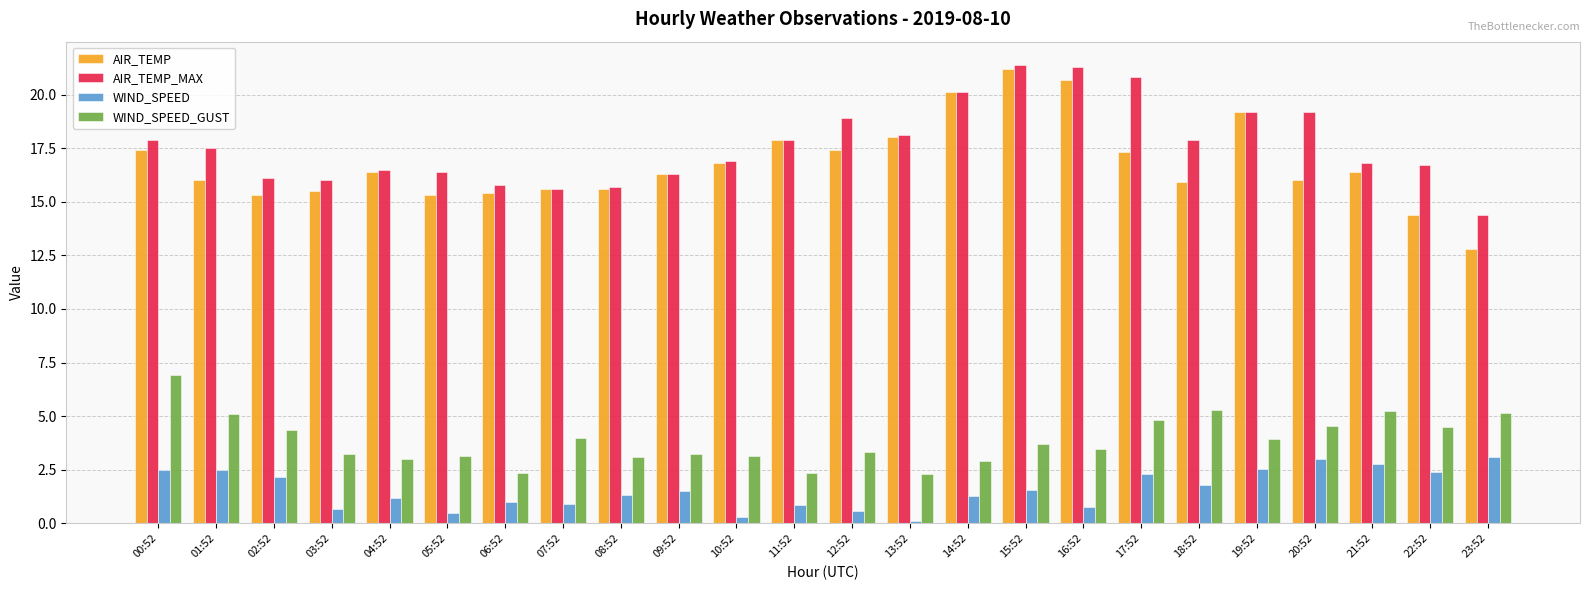

What position from the left is 22:52?

23